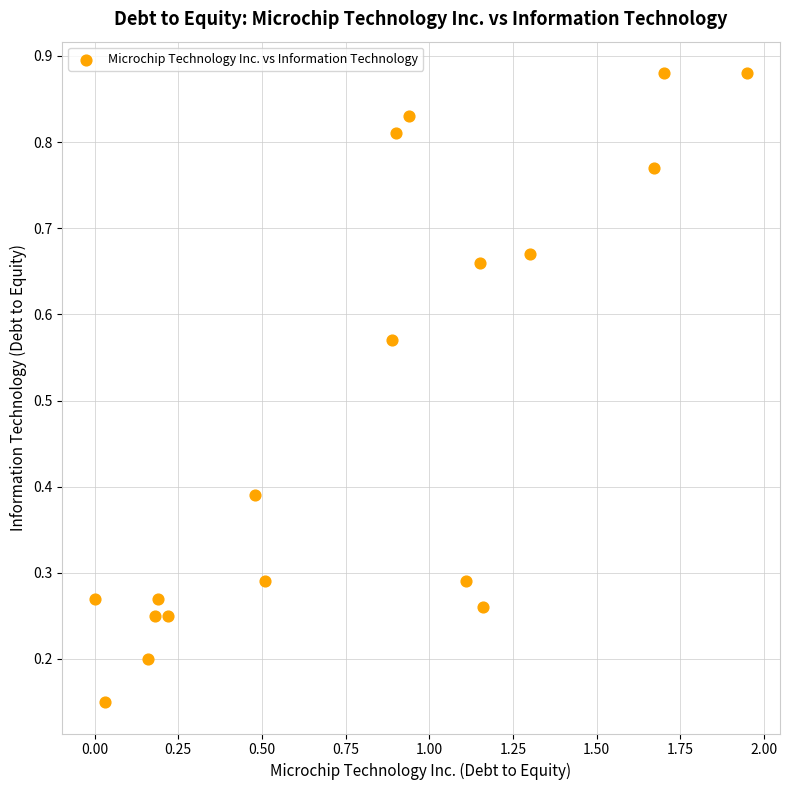

What is the range of X values (max minus min)?

1.9